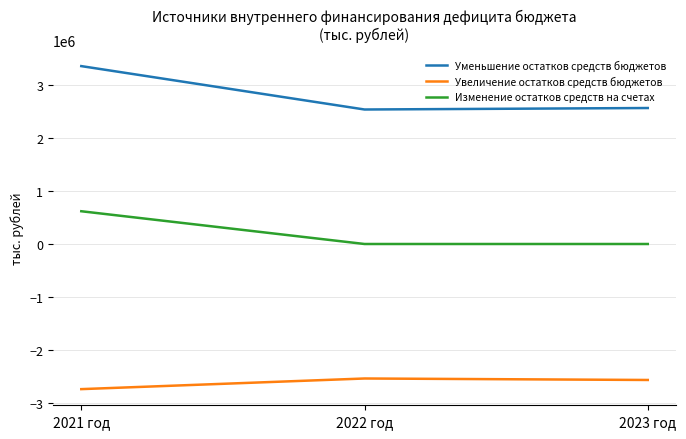

Does the chart display data point markers on the line(s)?

No